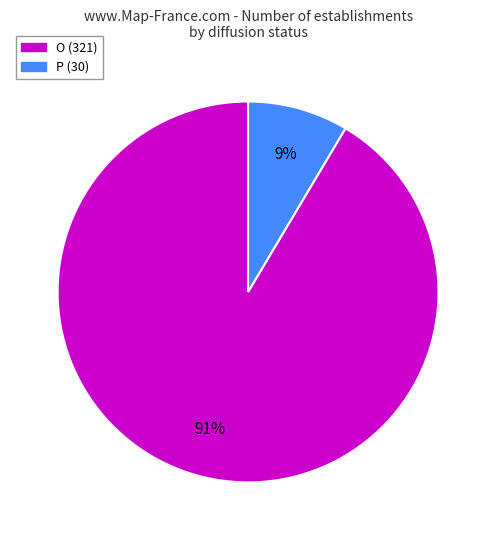

Approximately how many times larger is the value at P compared to O?

0.1